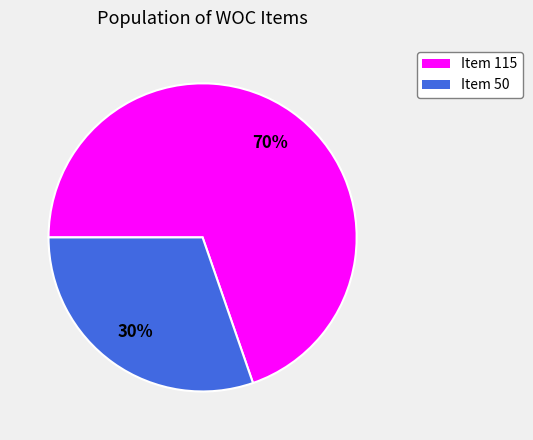

To the nearest percent, what is the average slice percentage?

50%